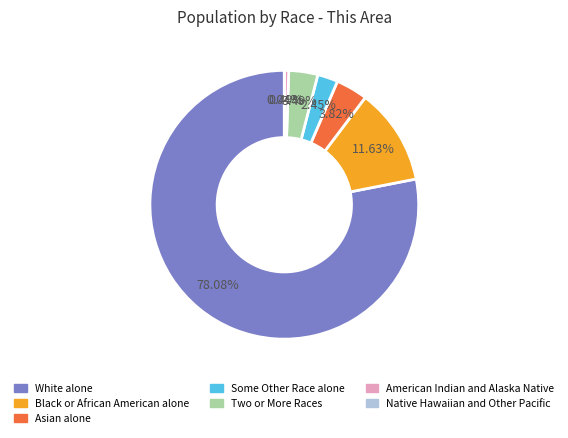

Which category has the biggest portion of the pie?

White alone